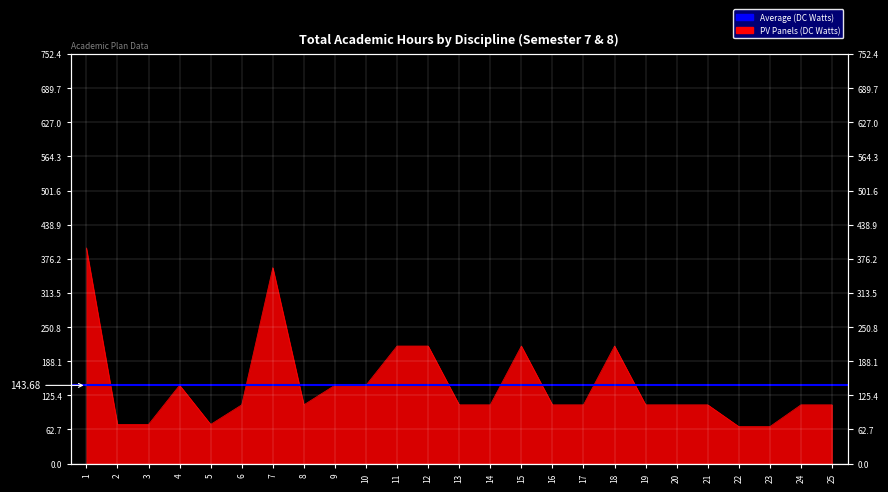

Reading right to left, list all the values displayed in this chart.

108	108	68	68	108	108	108	216	108	108	216	108	108	216	216	144	144	108	360	108	72	144	72	72	396